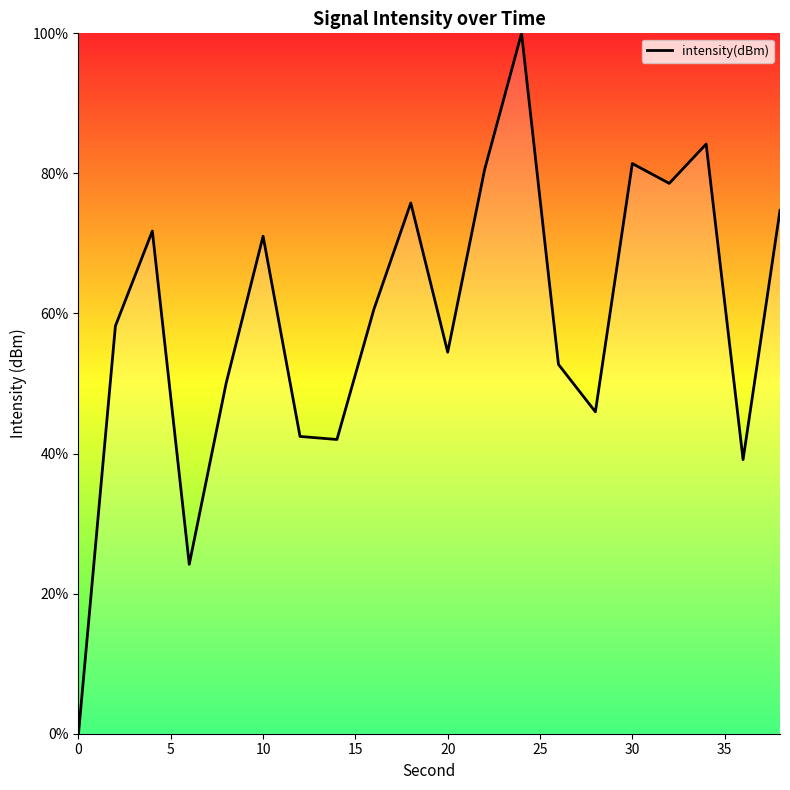

What is the difference between the maximum and minimum values?

100.0